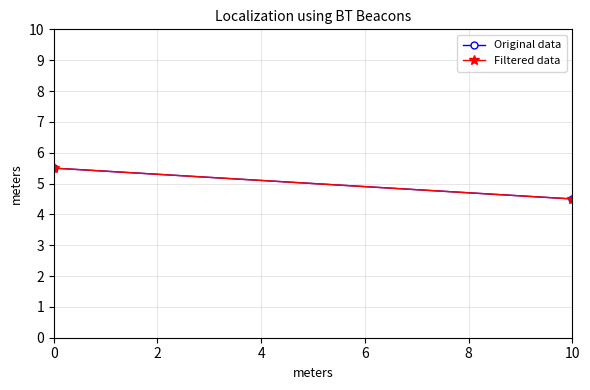

Reading left to right, list all the values displayed in this chart.

Original data: 5.5	4.5
Filtered data: 5.5	4.5